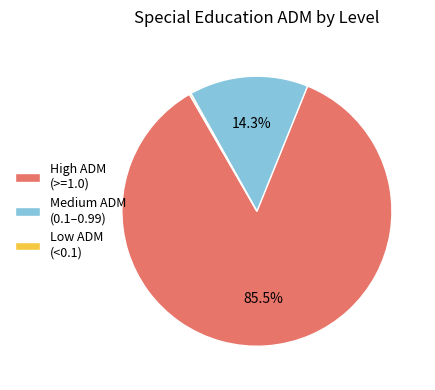

Which slice is the largest?

High ADM (>=1.0)